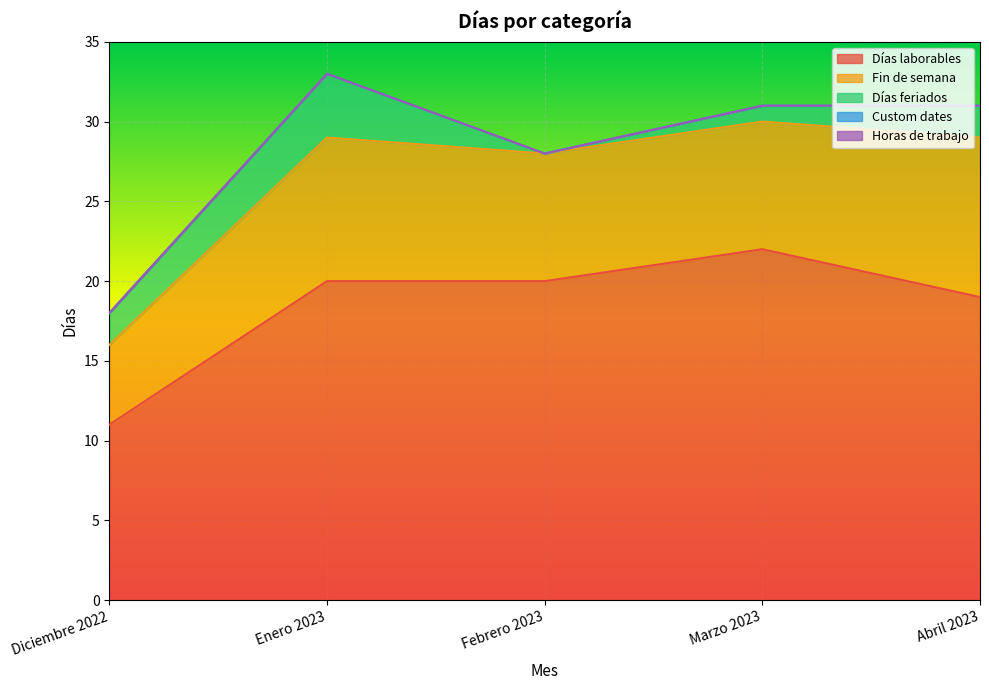

True or false: Días laborables and Días feriados intersect in this chart.

False